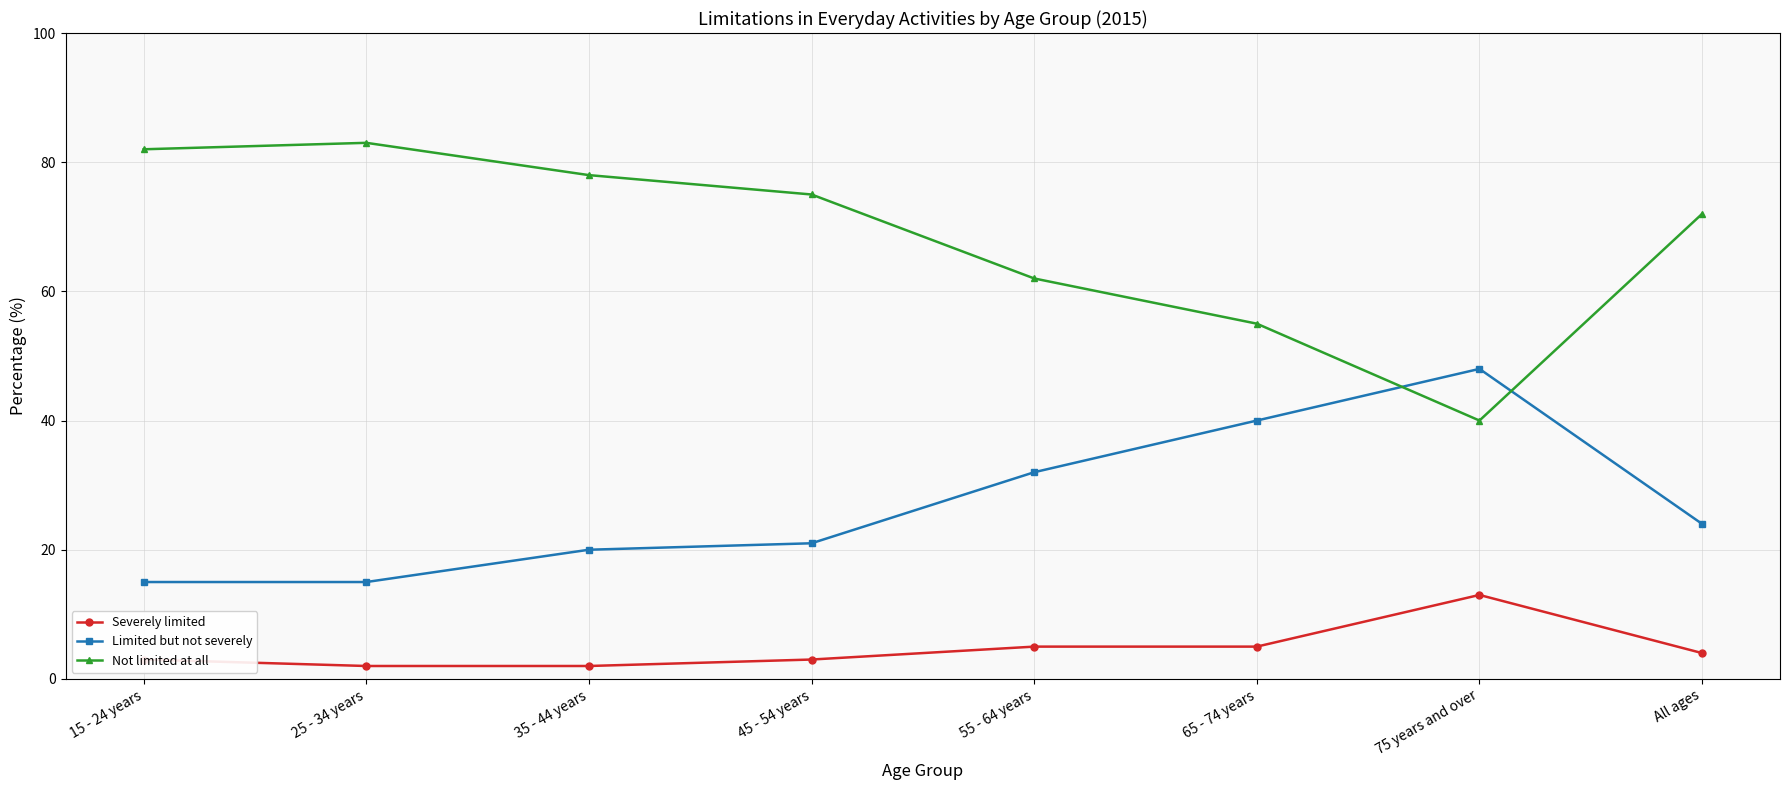

How many values in the Not limited at all series are below 75?

4